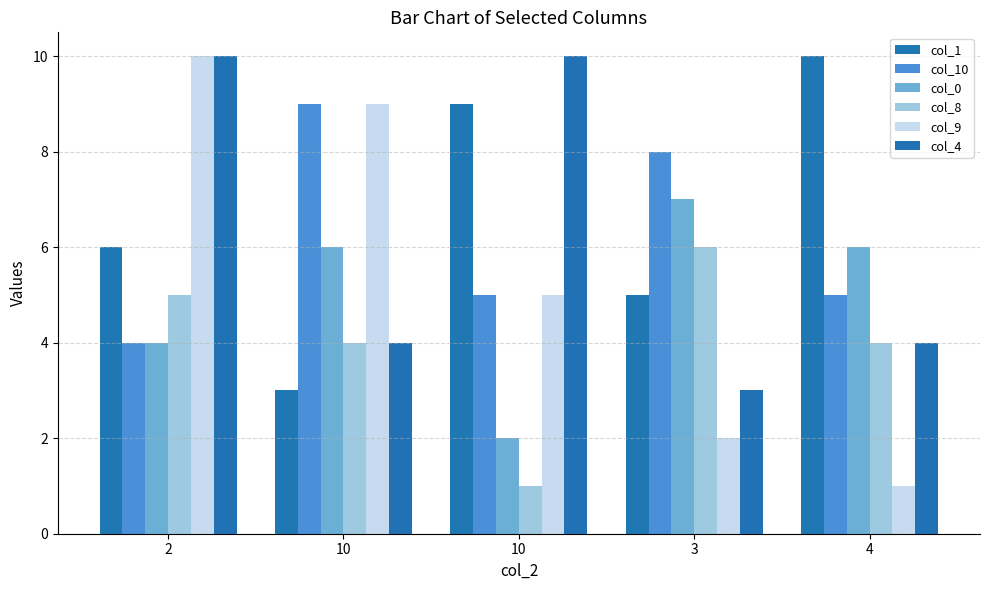

Reading right to left, transcribe all the data shown in this chart.

col_1: 10	5	9	3	6
col_10: 5	8	5	9	4
col_0: 6	7	2	6	4
col_8: 4	6	1	4	5
col_9: 1	2	5	9	10
col_4: 4	3	10	4	10